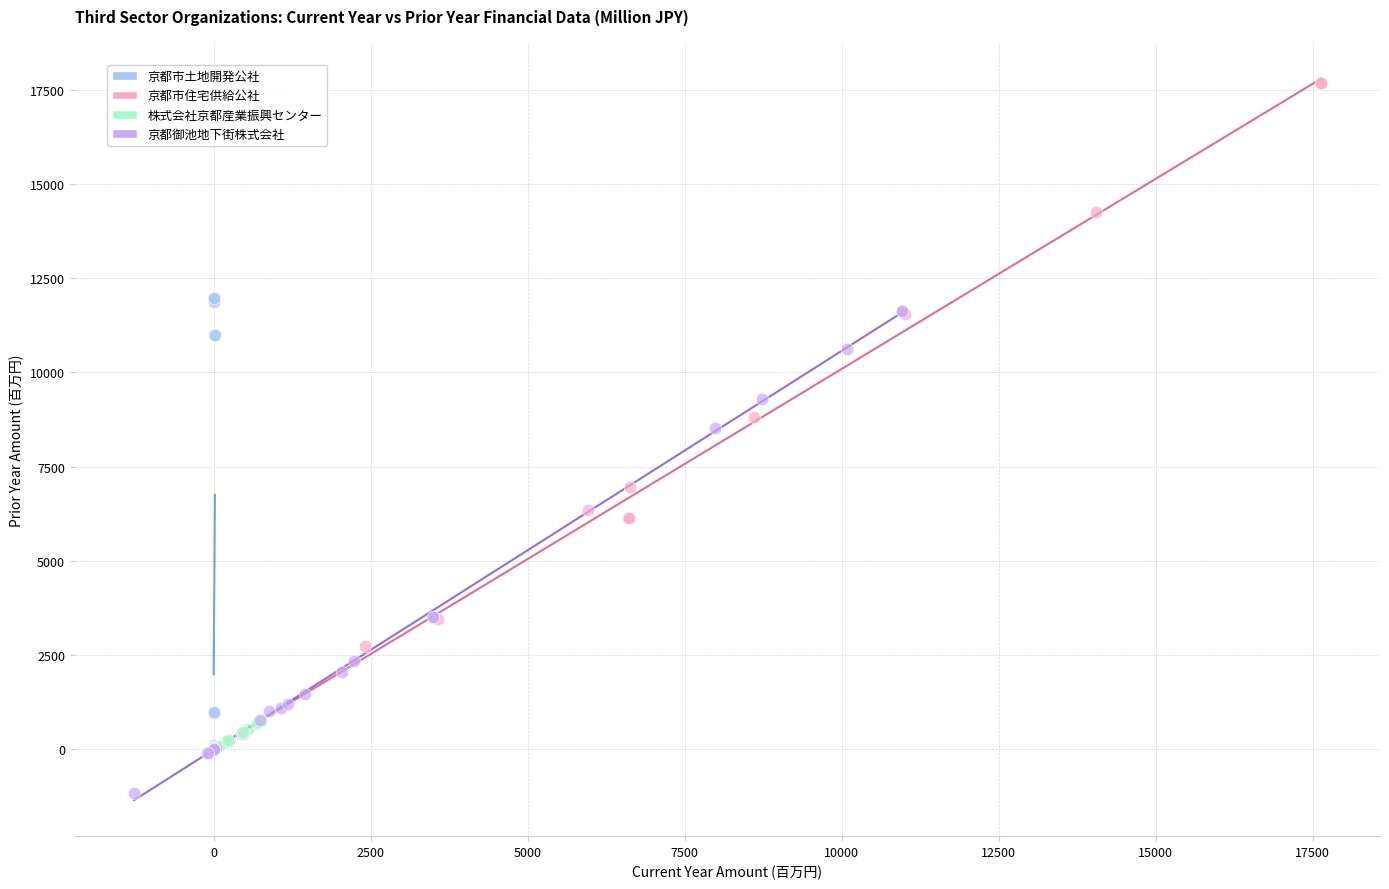

Which series has the largest Y range (max minus min)?

京都市住宅供給公社